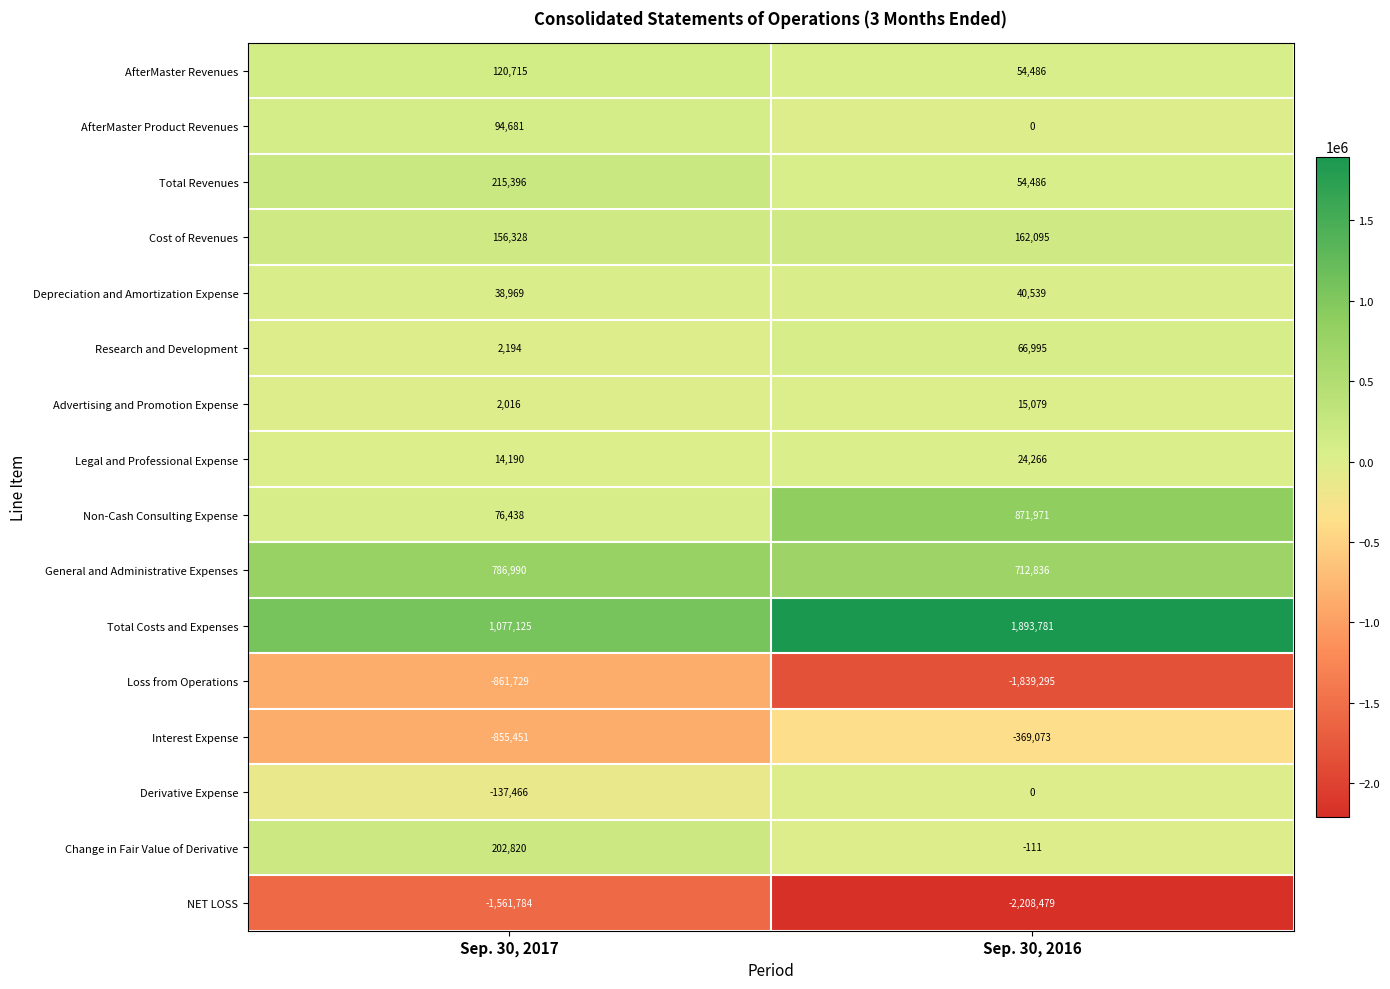

At which category is the sum across all series the highest?

Sep. 30, 2016